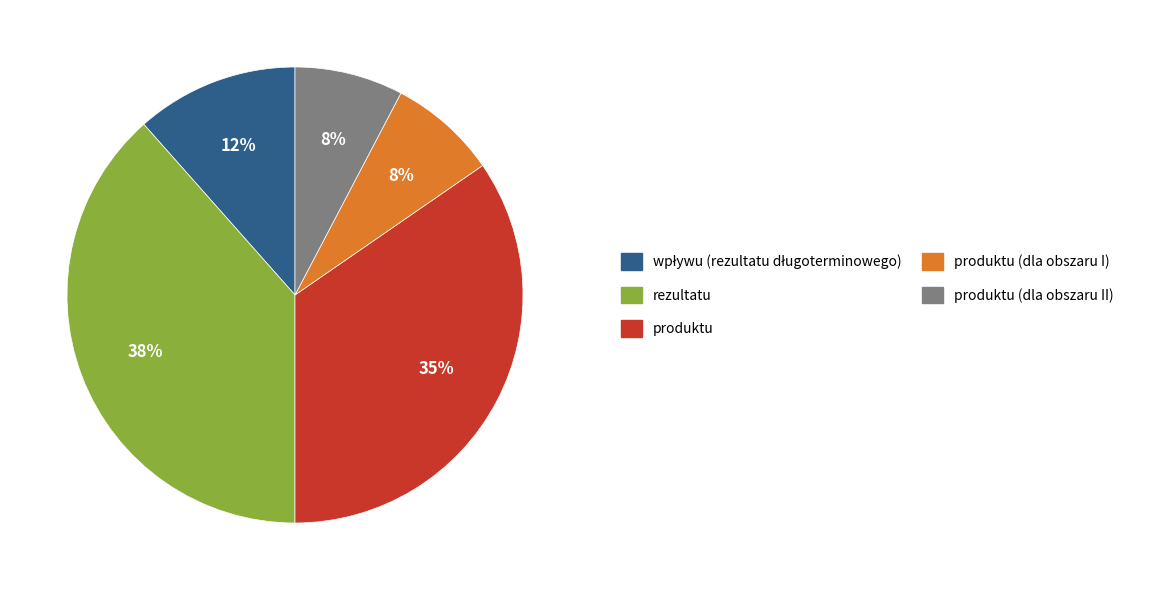

Is there a majority slice in this chart?

No